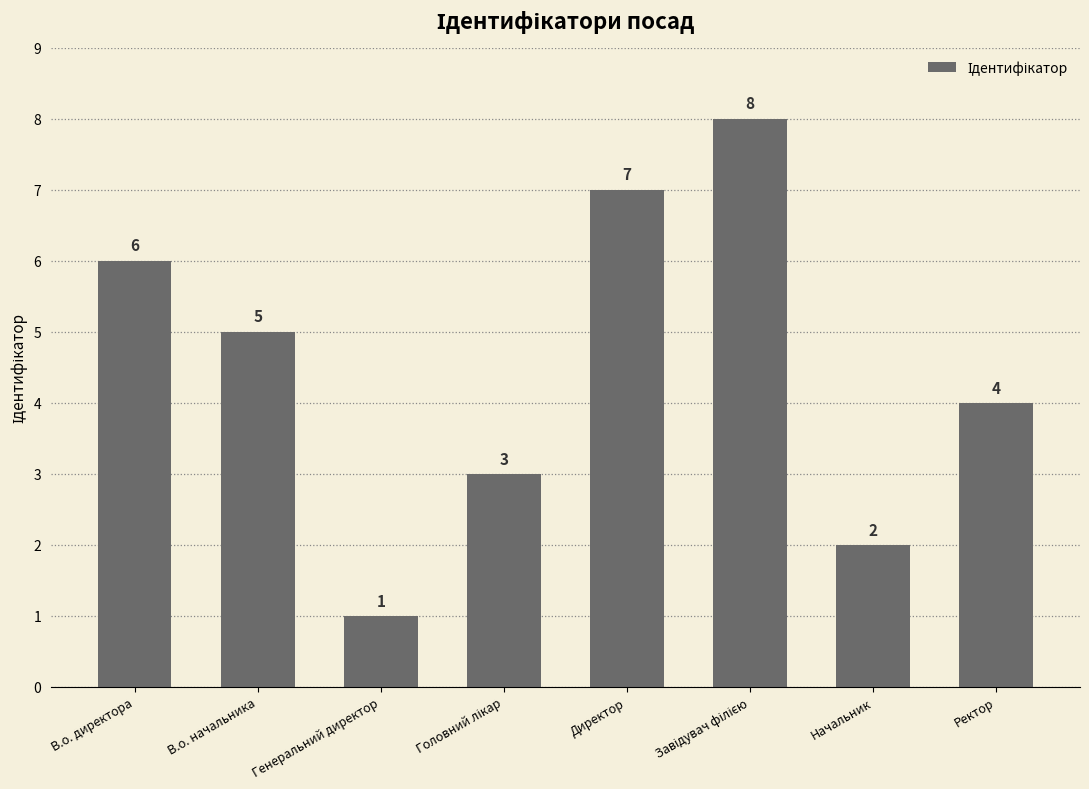

Reading left to right, list all the values displayed in this chart.

6	5	1	3	7	8	2	4